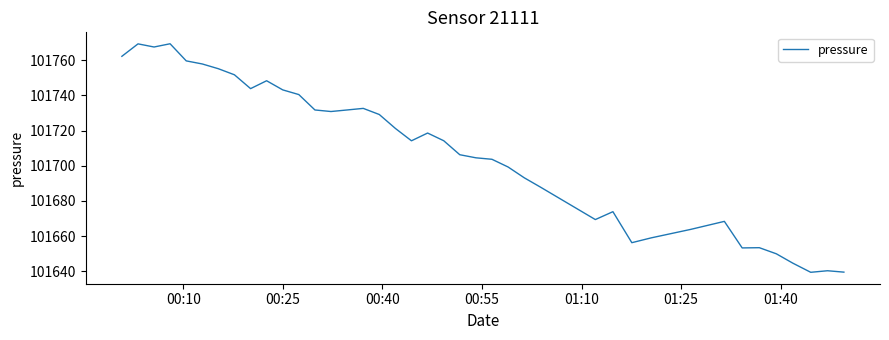

How many distinct data groups are displayed?

1